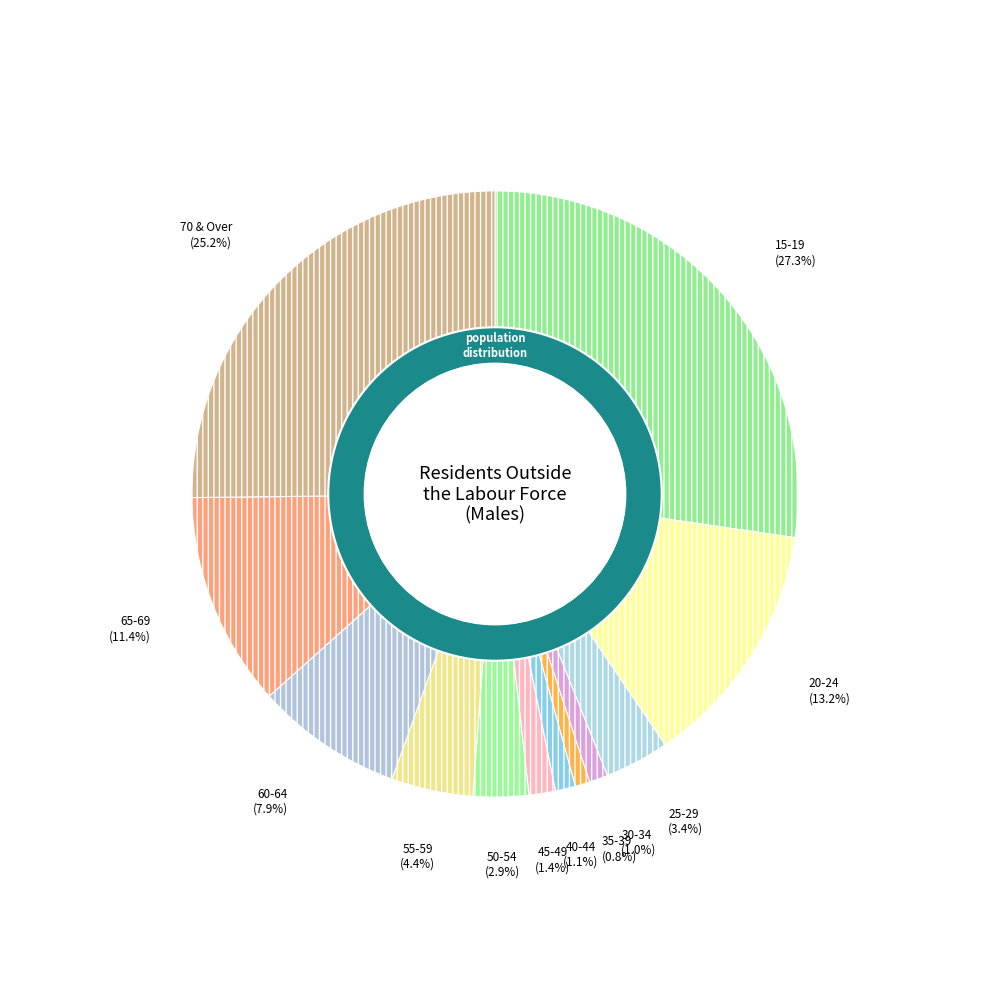

To the nearest percent, what is the combined percentage of 20-24 and 55-59?

18%